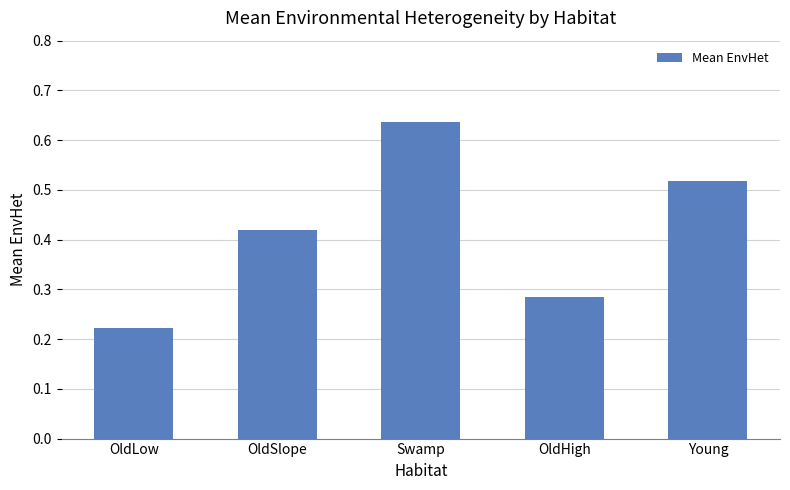

What position from the right is Young?

1